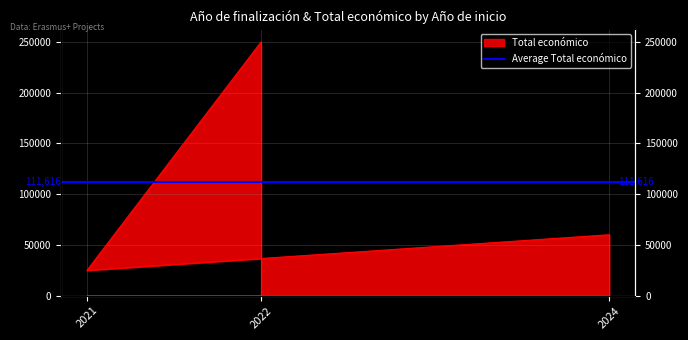

What is the label of the 3rd point from the right?

2022